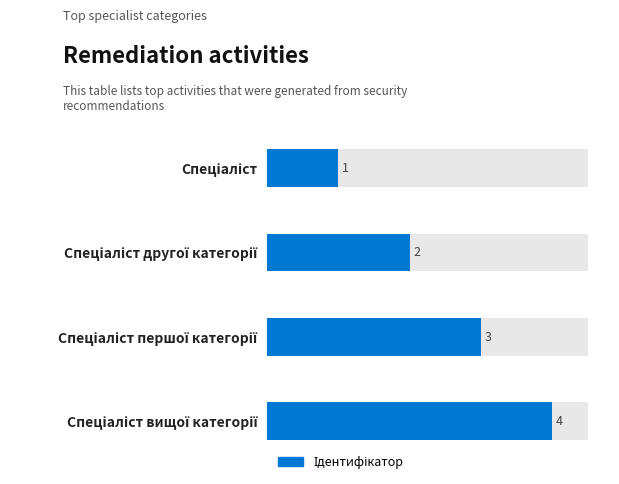

Rank the categories by value from lowest to highest.

Спеціаліст, Спеціаліст другої категорії, Спеціаліст першої категорії, Спеціаліст вищої категорії